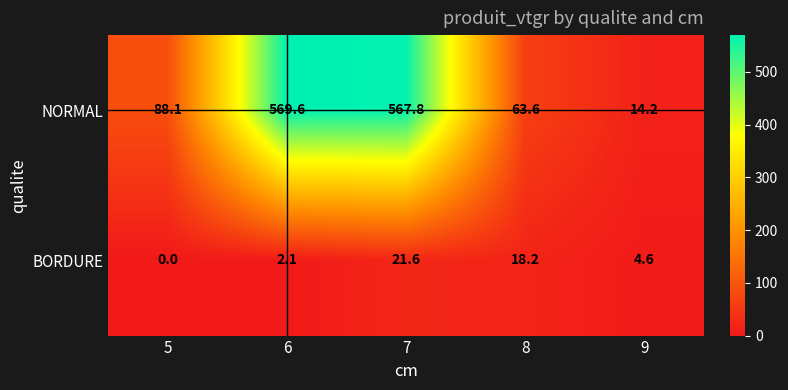

What is the sum of all BORDURE values?

46.5